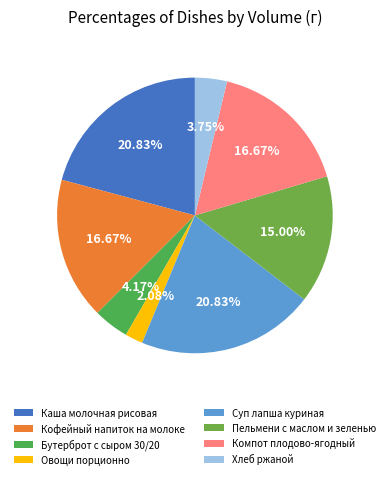

What is the largest slice in the pie chart?

Каша молочная рисовая